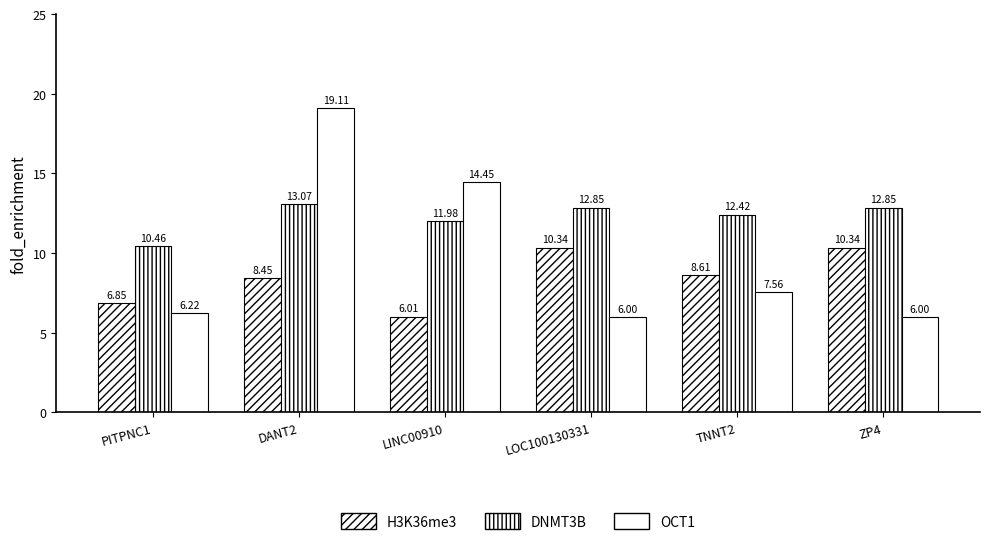

How many bars are there in each group?

3